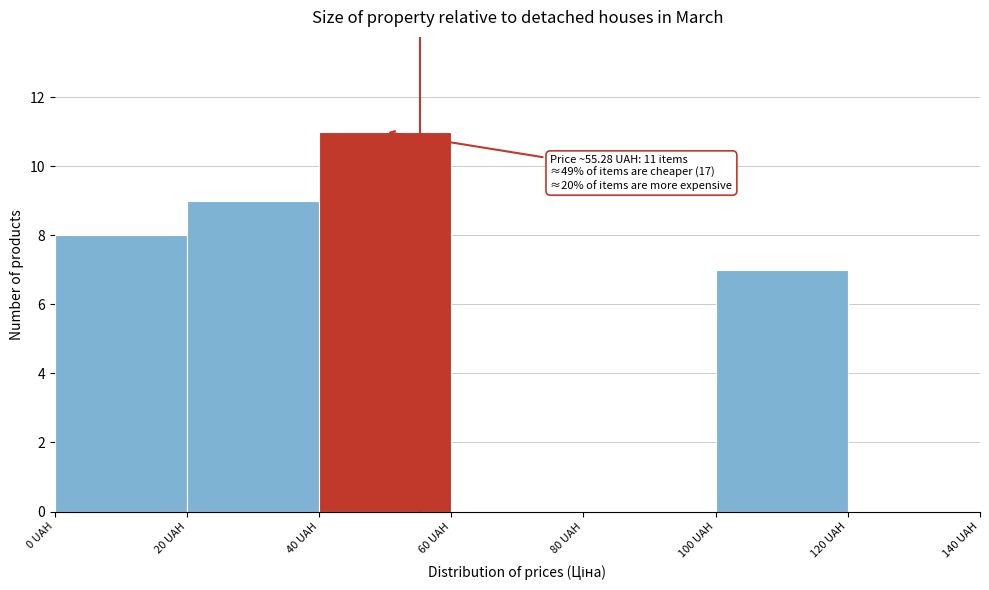

Which range on the x-axis has the tallest bar?

40 to 60